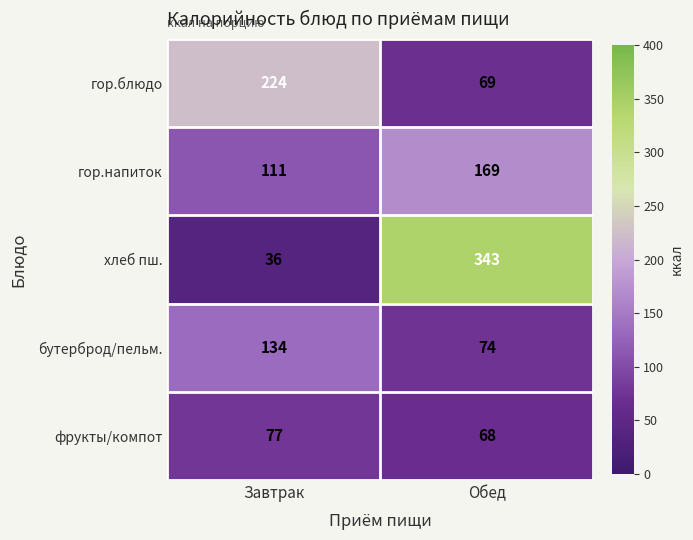

What is the difference between the highest and lowest values at Завтрак?

188